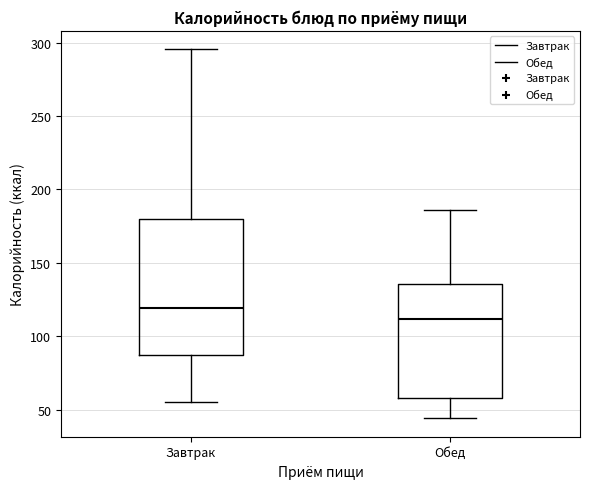

Where does the lower whisker of the box for Завтрак end on the y-axis? The values are not printed on the chart, so give them approximately, as read against the axis.

55